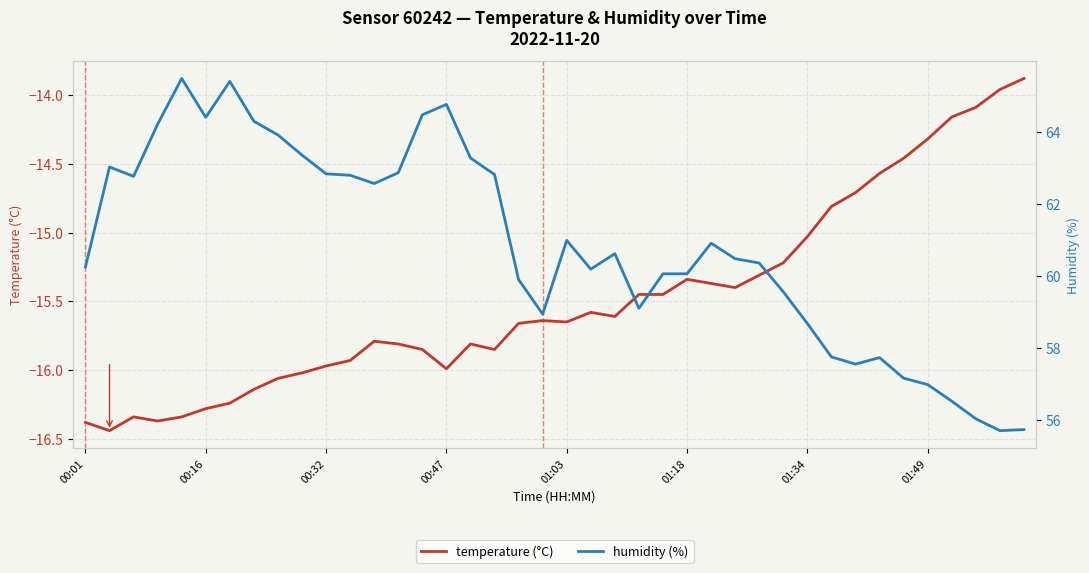

What is the spread (max minus min) of values at 26?

76.3